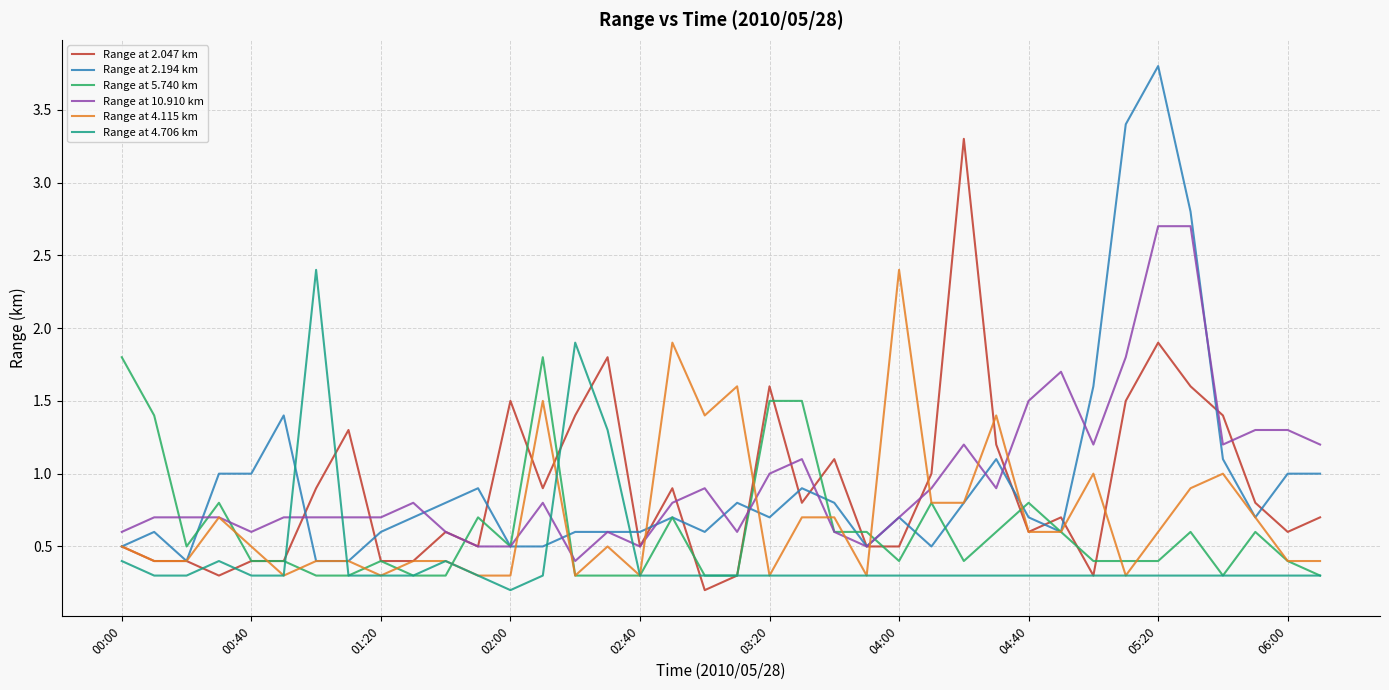

Which series has the widest spread of values?

Range at 2.194 km